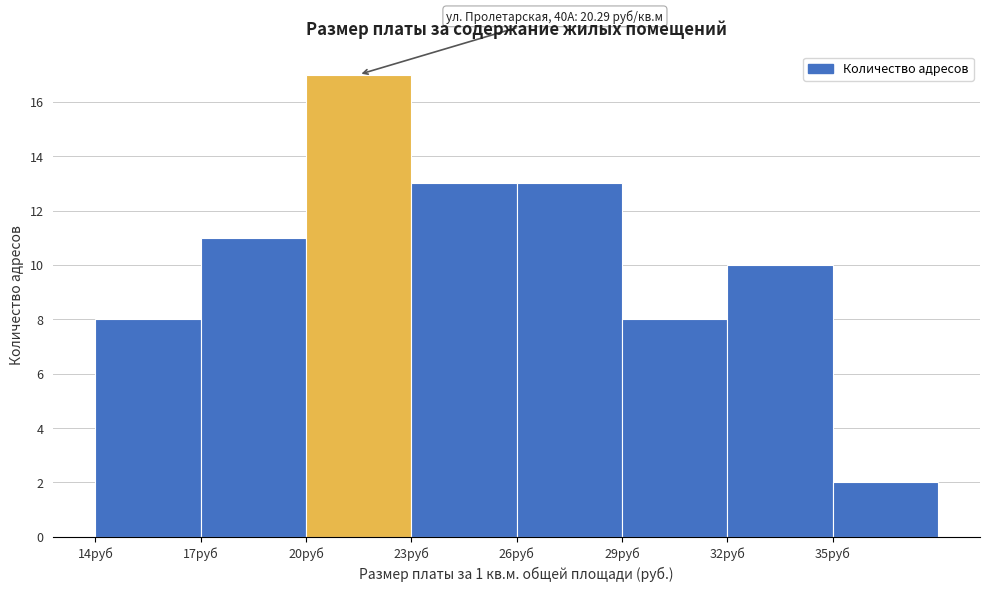

Over which range of the x-axis is the bar tallest?

20 to 23